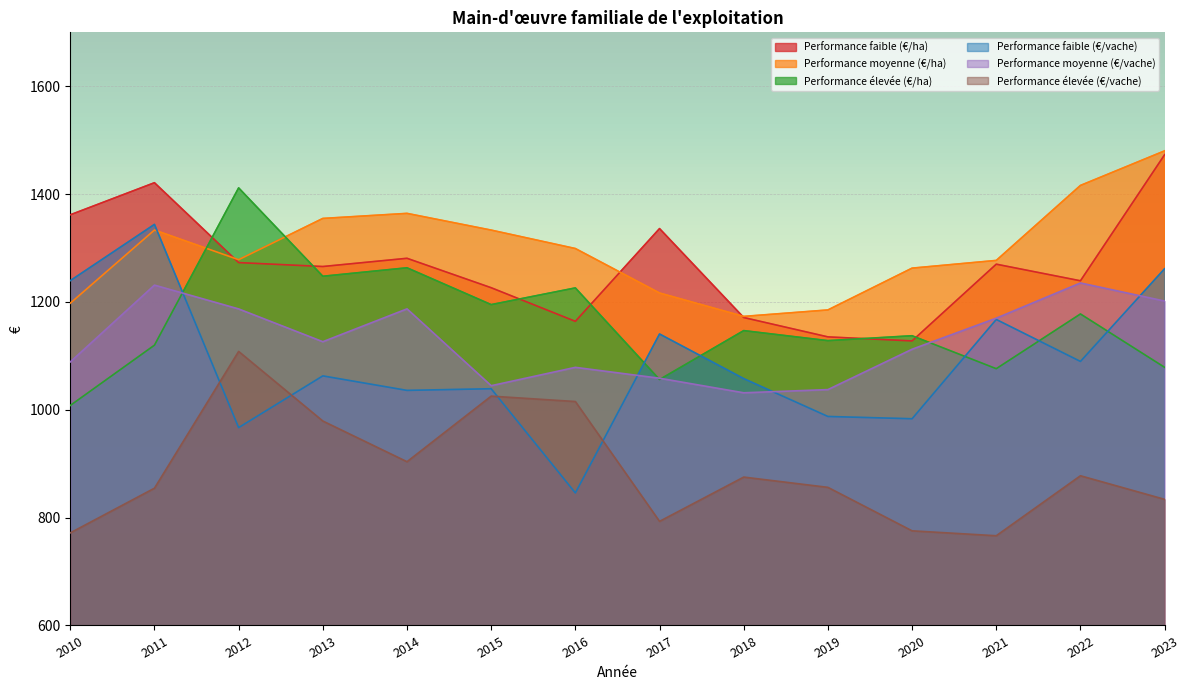

Rank the categories by Performance moyenne (€/vache) value from highest to lowest.

2022, 2011, 2023, 2014, 2012, 2021, 2013, 2020, 2010, 2016, 2017, 2015, 2019, 2018